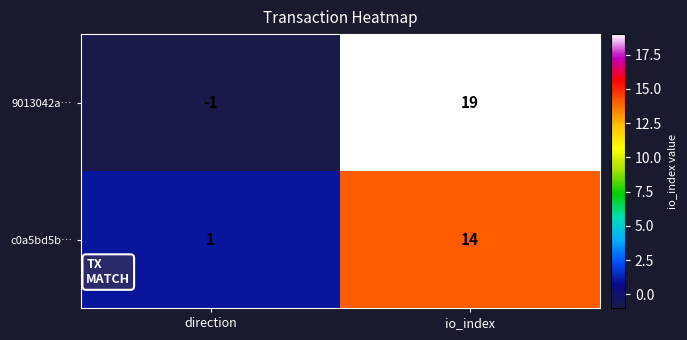

At io_index, list the series in order from smallest to largest.

c0a5bd5b…, 9013042a…